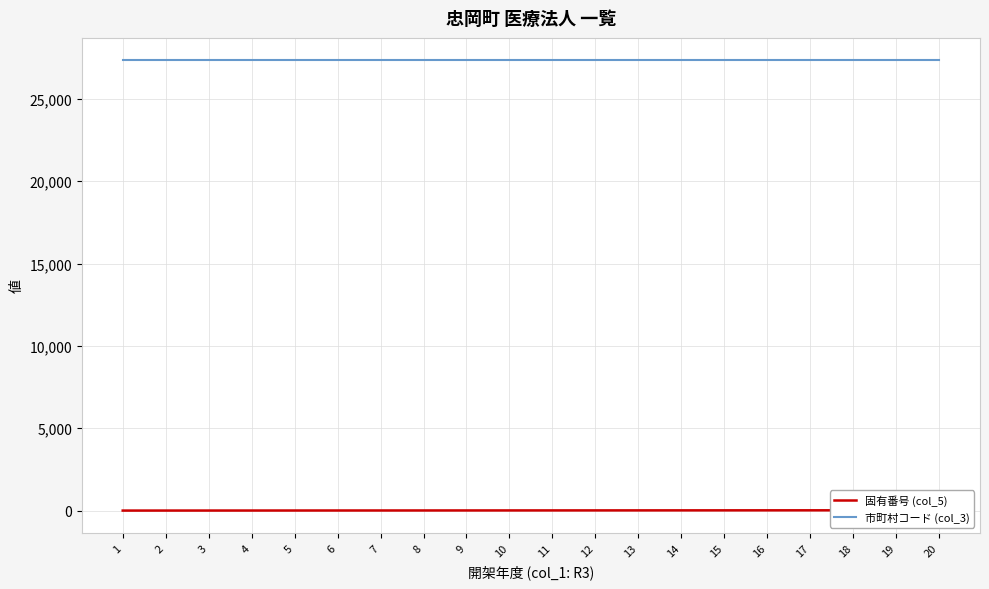

Between 13 and 6, which is larger?

13